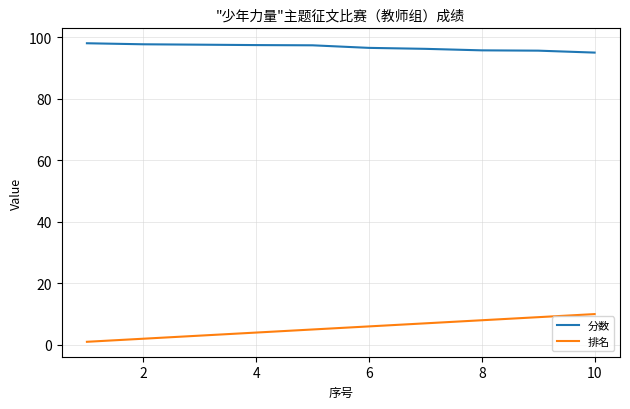

True or false: 排名 and 分数 intersect in this chart.

False